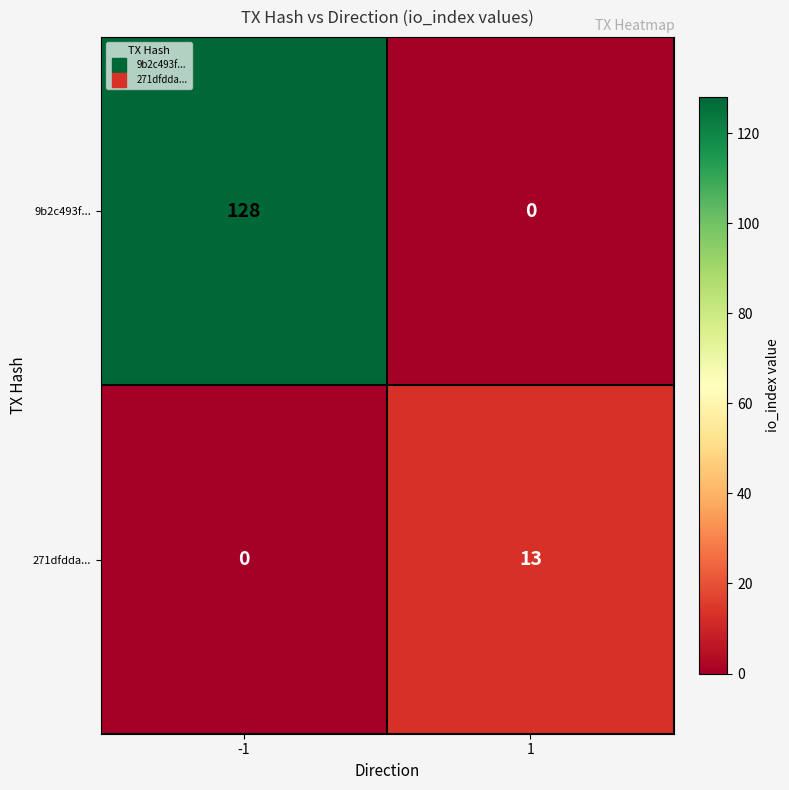

How many distinct data groups are displayed?

2